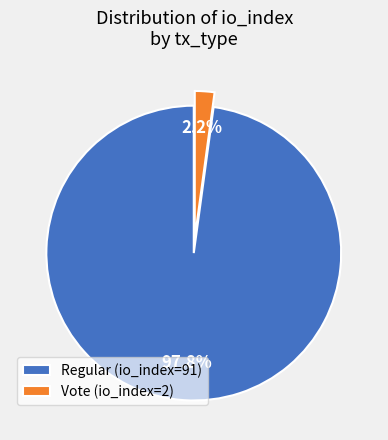

To the nearest percent, what is the combined percentage of Vote (io_index=2) and Regular (io_index=91)?

100%